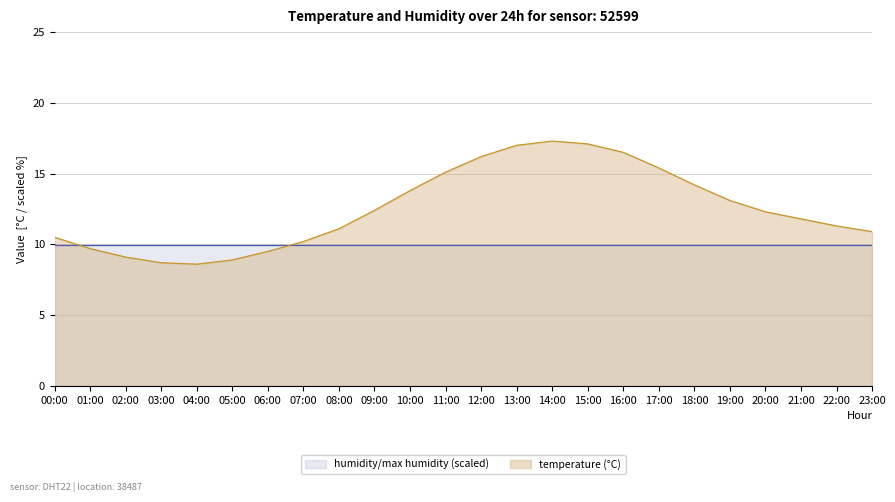

Which label corresponds to the largest value in the chart?

14:00